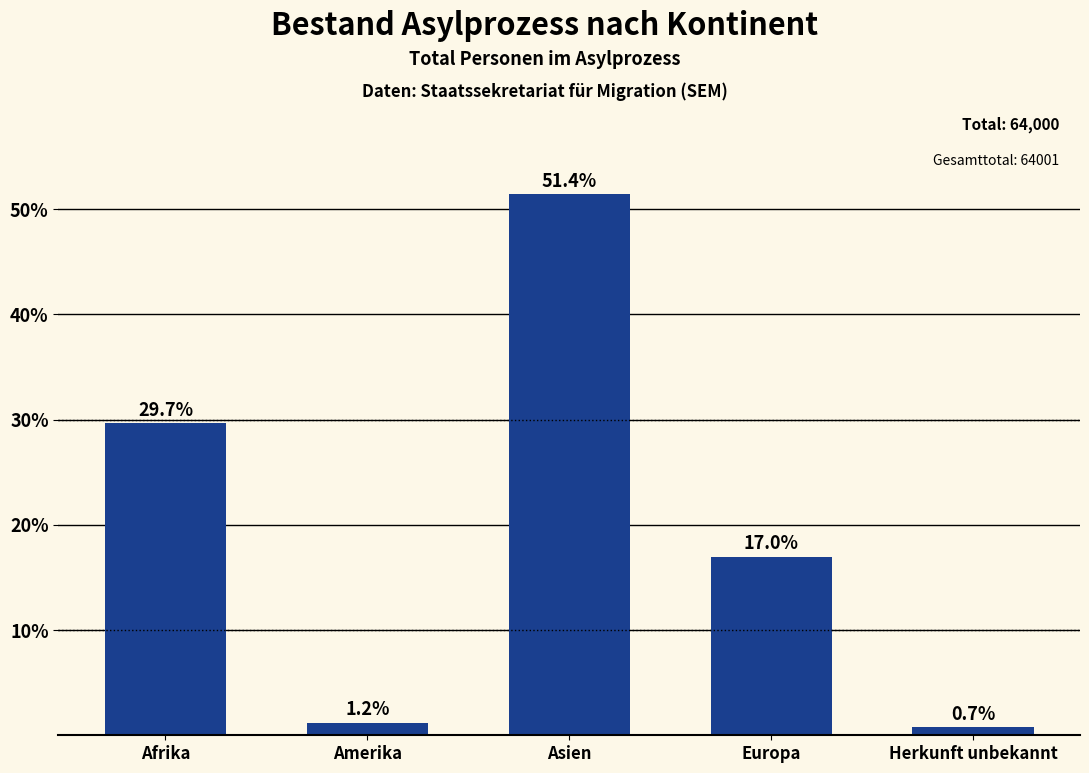

What is the sum of the values at Amerika and Asien?

52.6